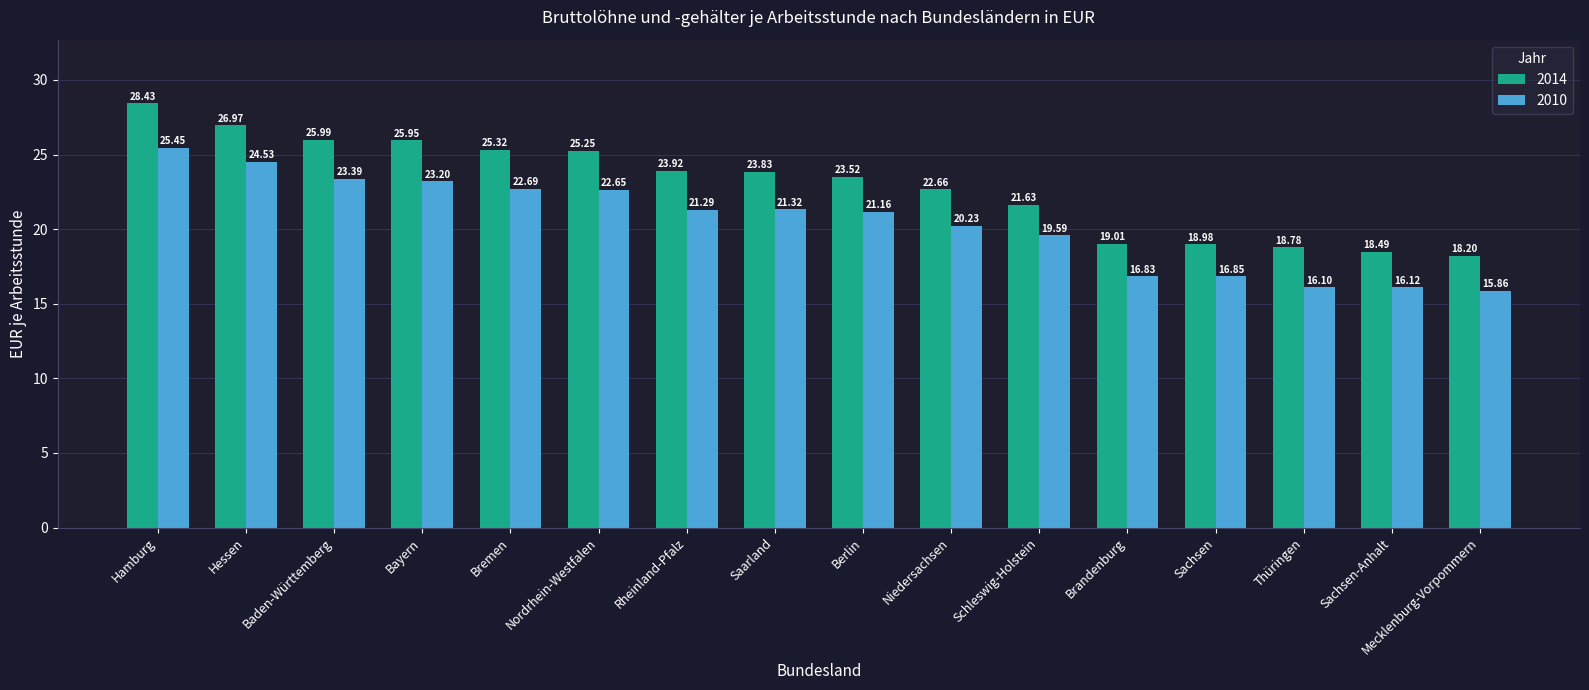

Rank the categories by 2010 value from lowest to highest.

Mecklenburg-Vorpommern, Thüringen, Sachsen-Anhalt, Brandenburg, Sachsen, Schleswig-Holstein, Niedersachsen, Berlin, Rheinland-Pfalz, Saarland, Nordrhein-Westfalen, Bremen, Bayern, Baden-Württemberg, Hessen, Hamburg